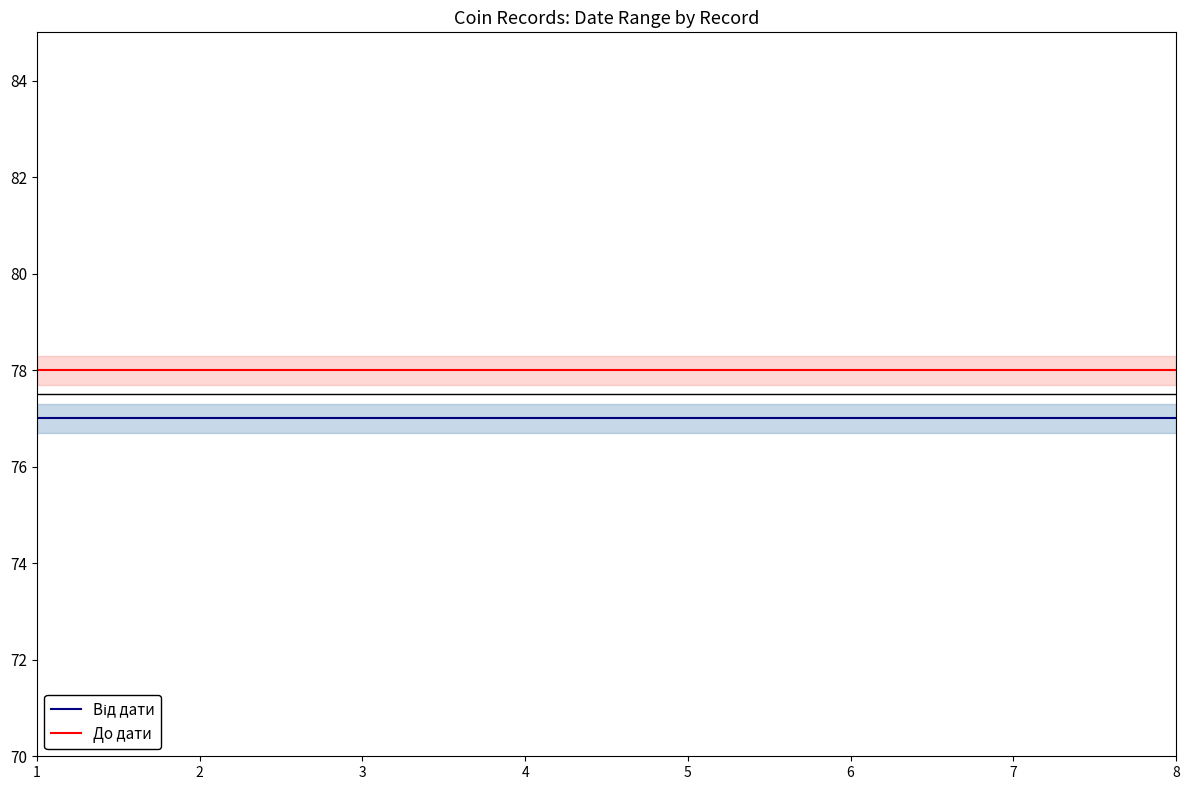

Reading left to right, extract all data points from this chart.

Від дати: 77	77	77	77	77	77	77	77
До дати: 78	78	78	78	78	78	78	78